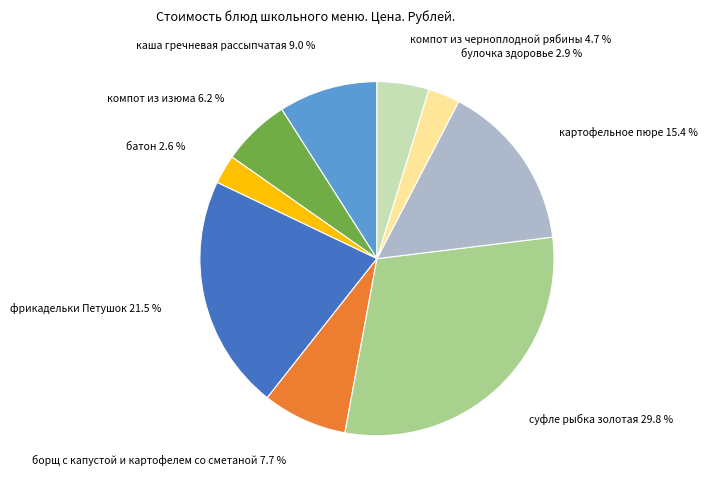

Does any single category account for the majority?

No